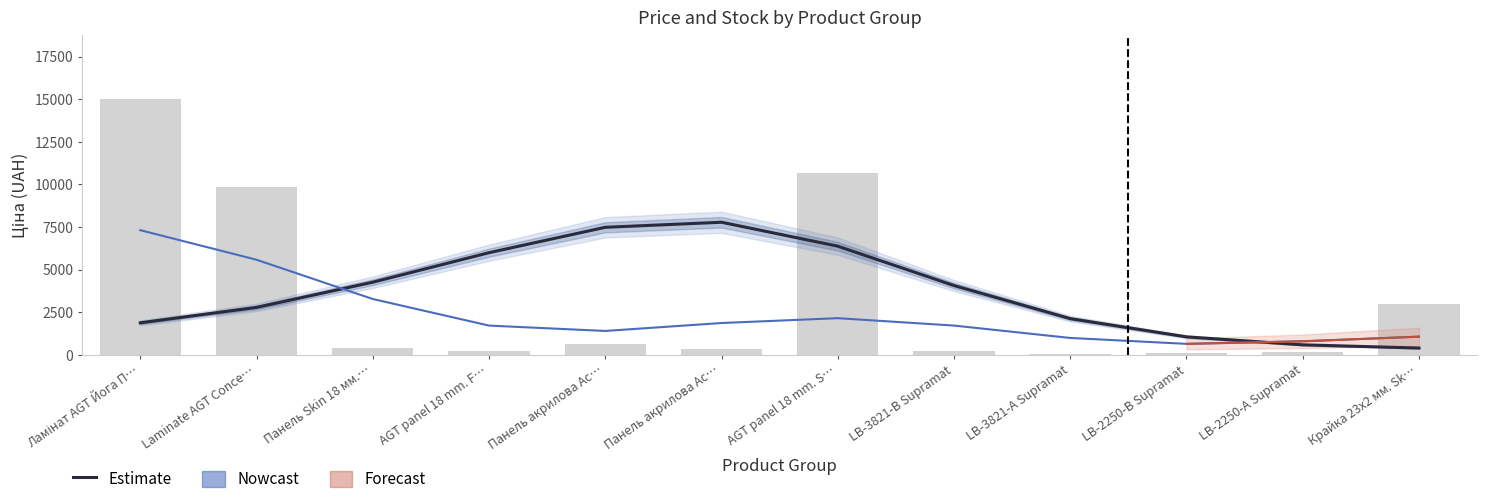

List the labels in order of value, smallest first.

LB-3821-А Supramat, LB-2250-В Supramat, LB-2250-А Supramat, AGT panel 18 mm. F…, LB-3821-В Supramat, Панель акрилова Ac…, Панель Skin 18 мм.…, Панель акрилова Ac…, Крайка 23x2 мм. Sk…, Laminate AGT Conce…, AGT panel 18 mm. S…, Ламінат AGT Йога П…